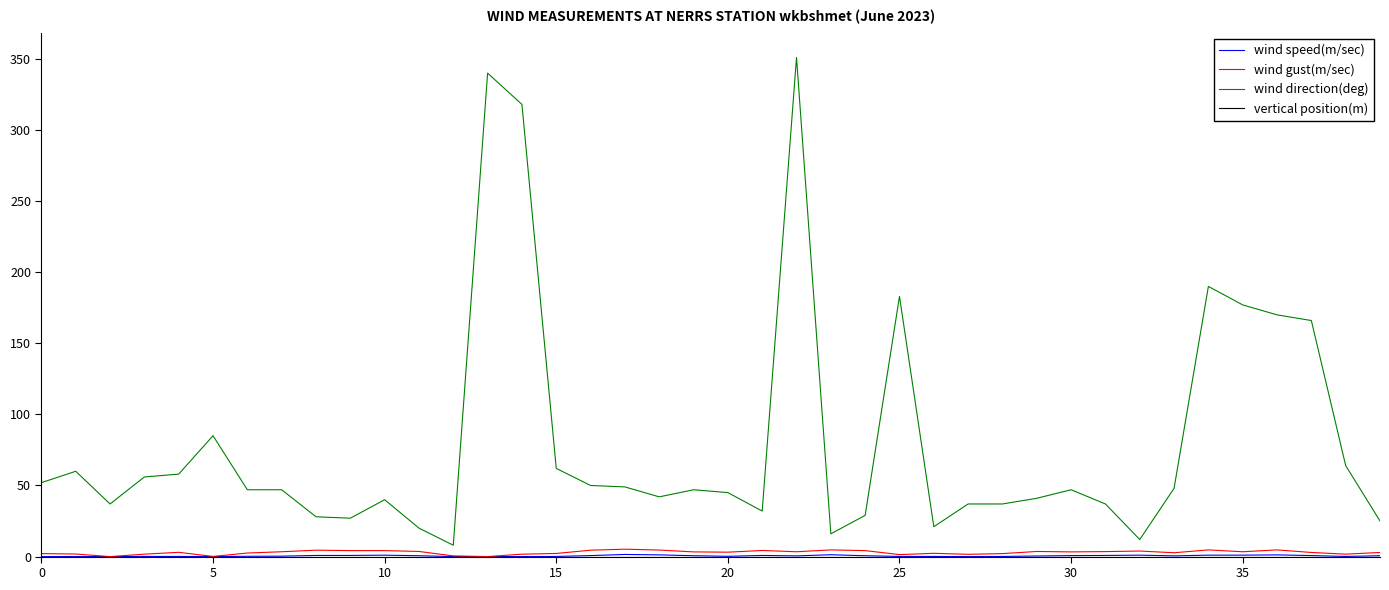

How many lines are shown in the chart?

4